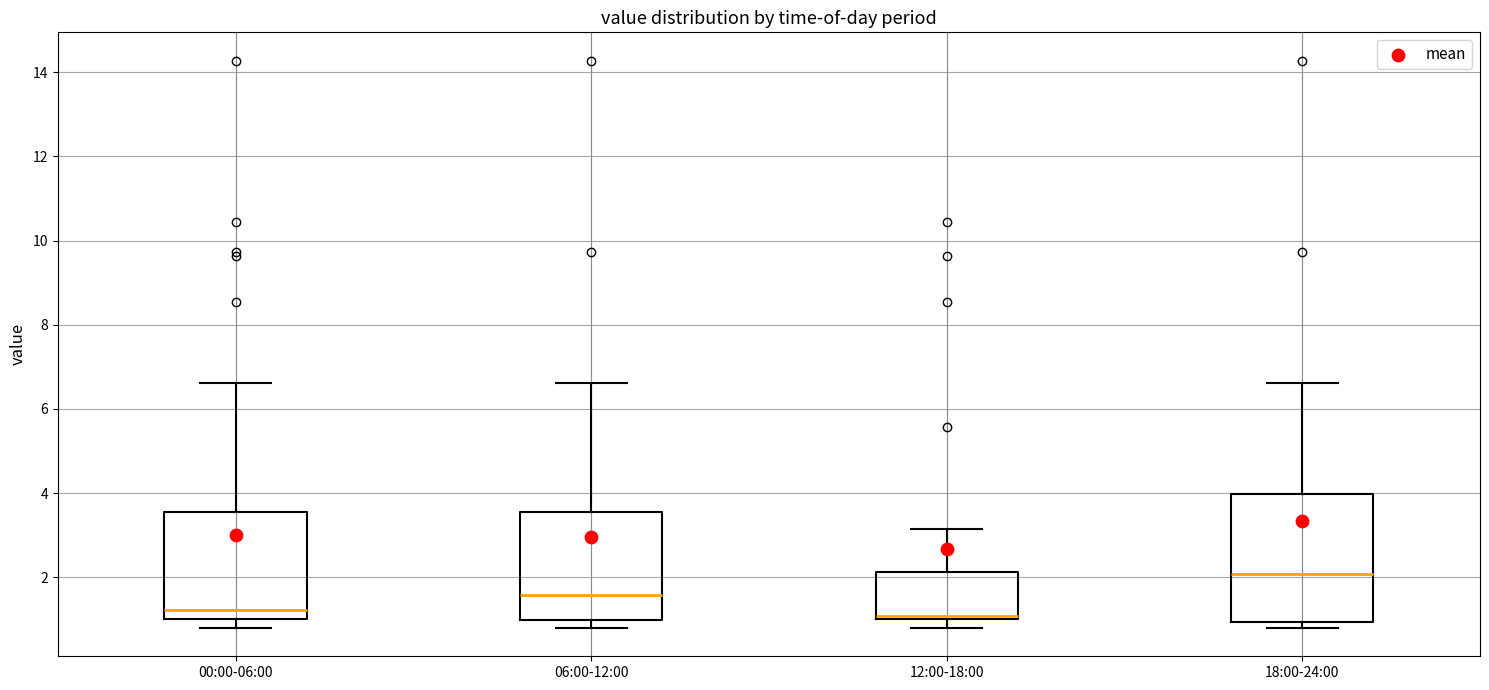

Comparing the boxes themselves (not the whiskers), which one is the tallest?

18:00-24:00